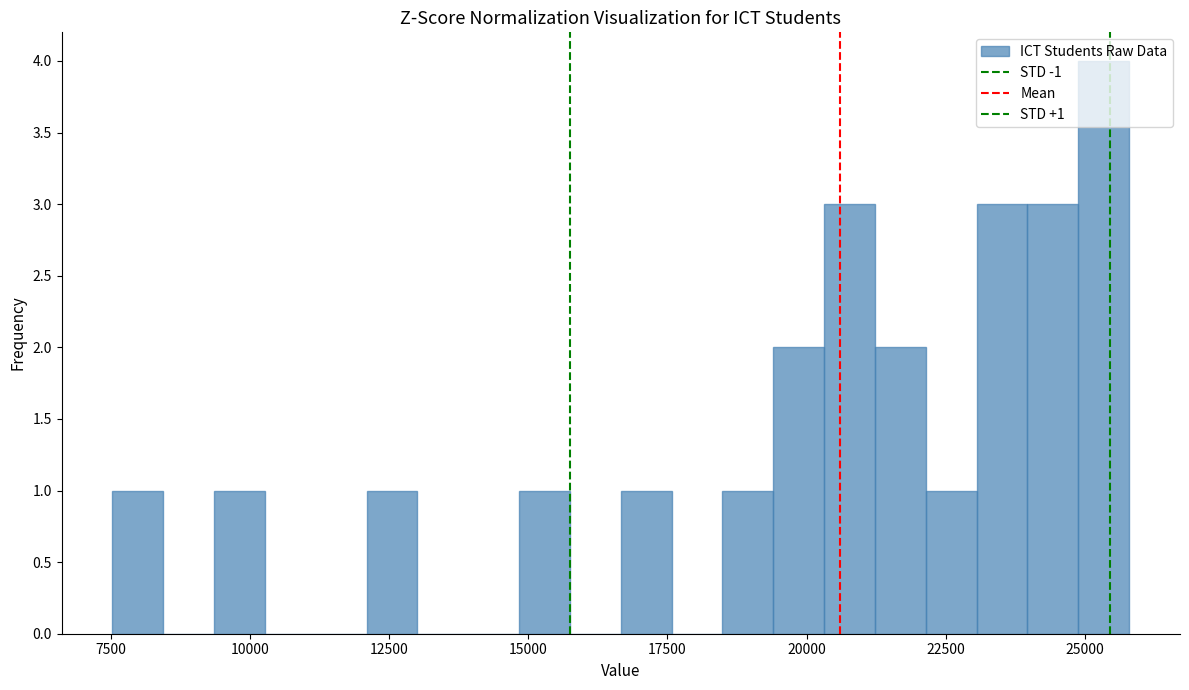

Around what value on the x-axis is the tallest bar? Give the approximate position of its centre, as read against the axis.

25500